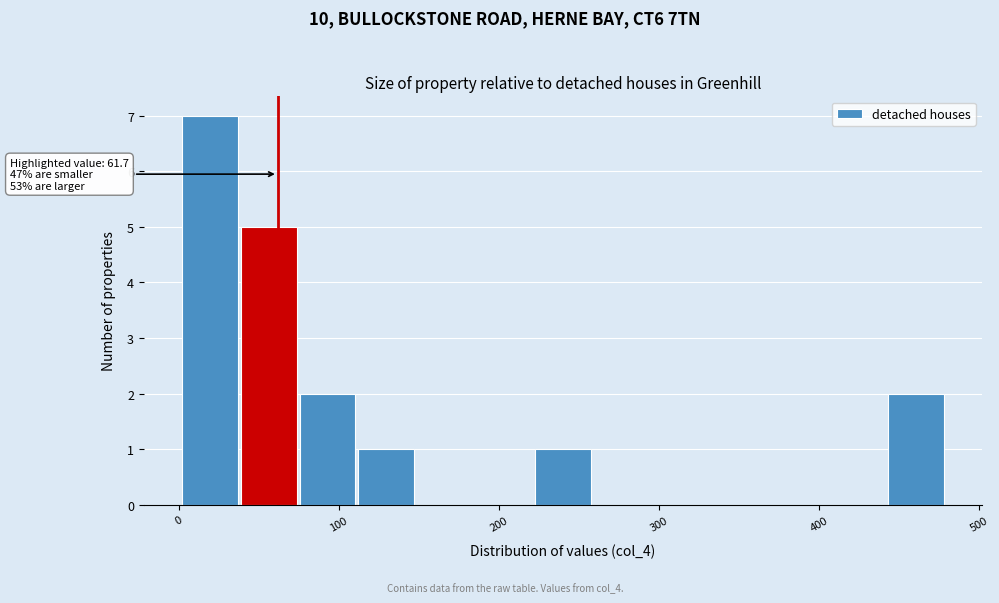

Read against the x-axis, roughly where is the centre of the tallest bar?

20